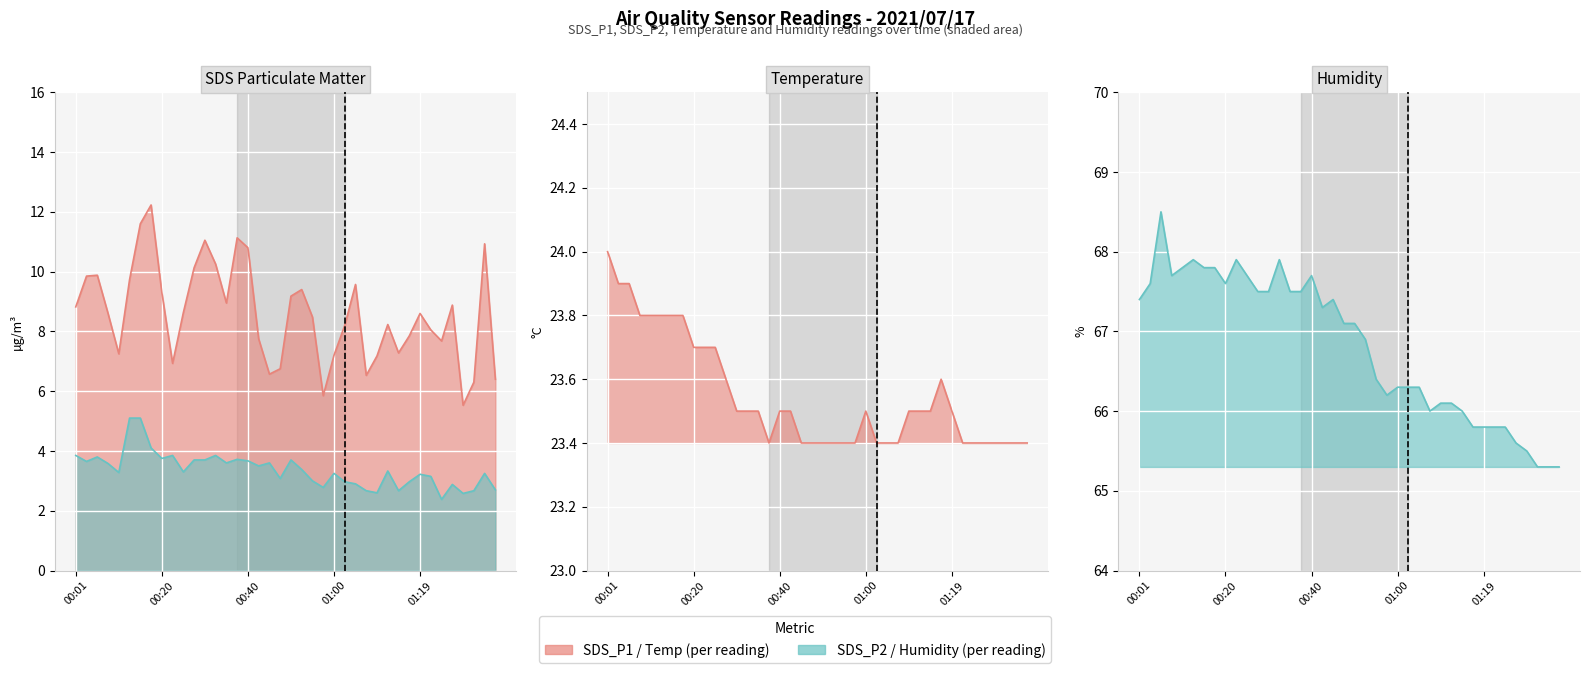

True or false: SDS_P1 and Temp cross at least once.

False